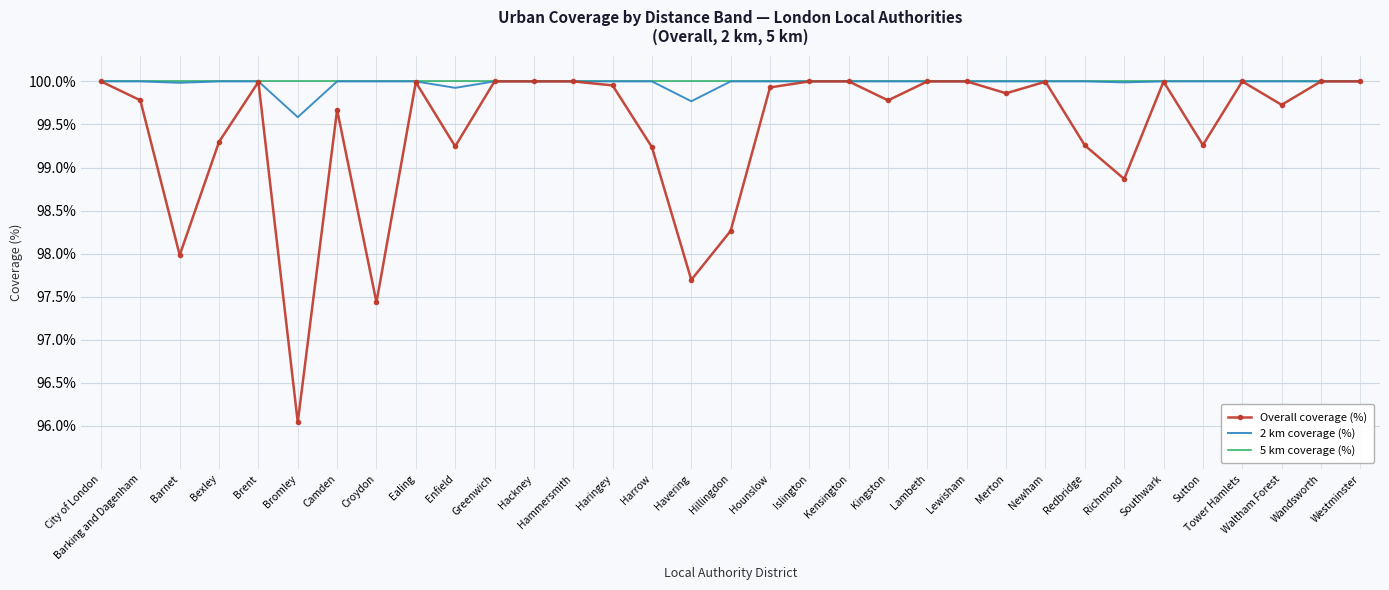

What position from the right is Sutton?

5